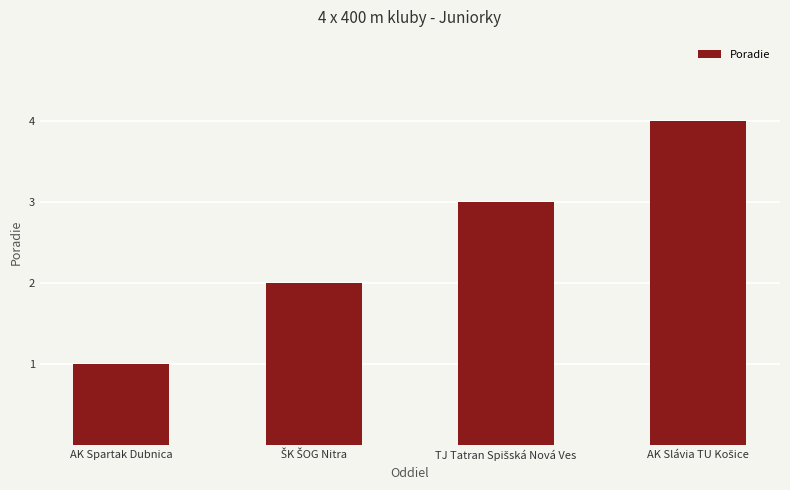

What is the label of the 4th bar from the right?

AK Spartak Dubnica